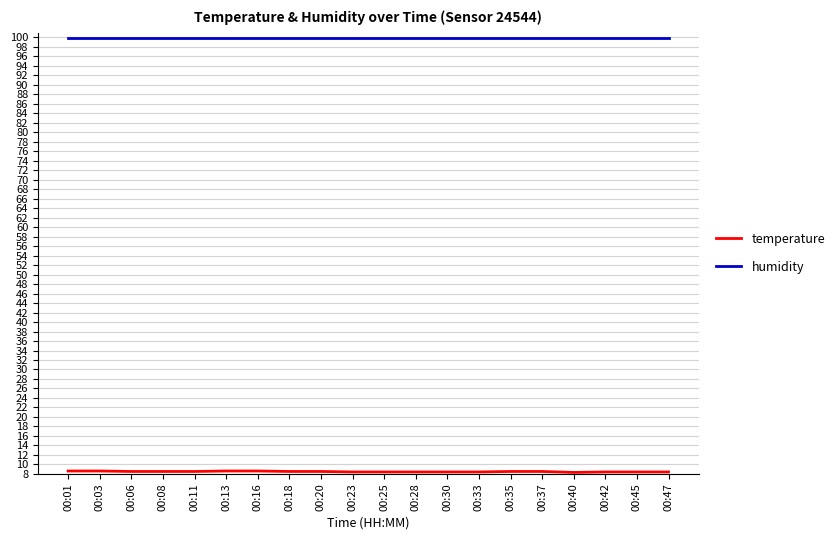

Is it true that humidity equals 99.9 at 00:18?

True